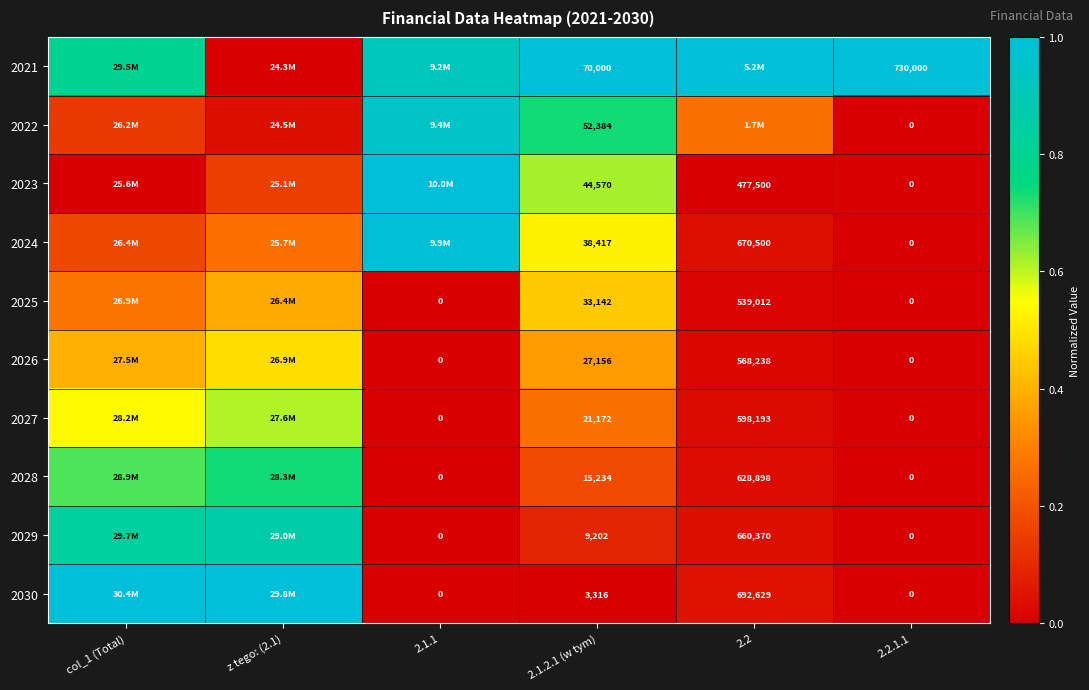

Which series has the largest total across all categories?

2021